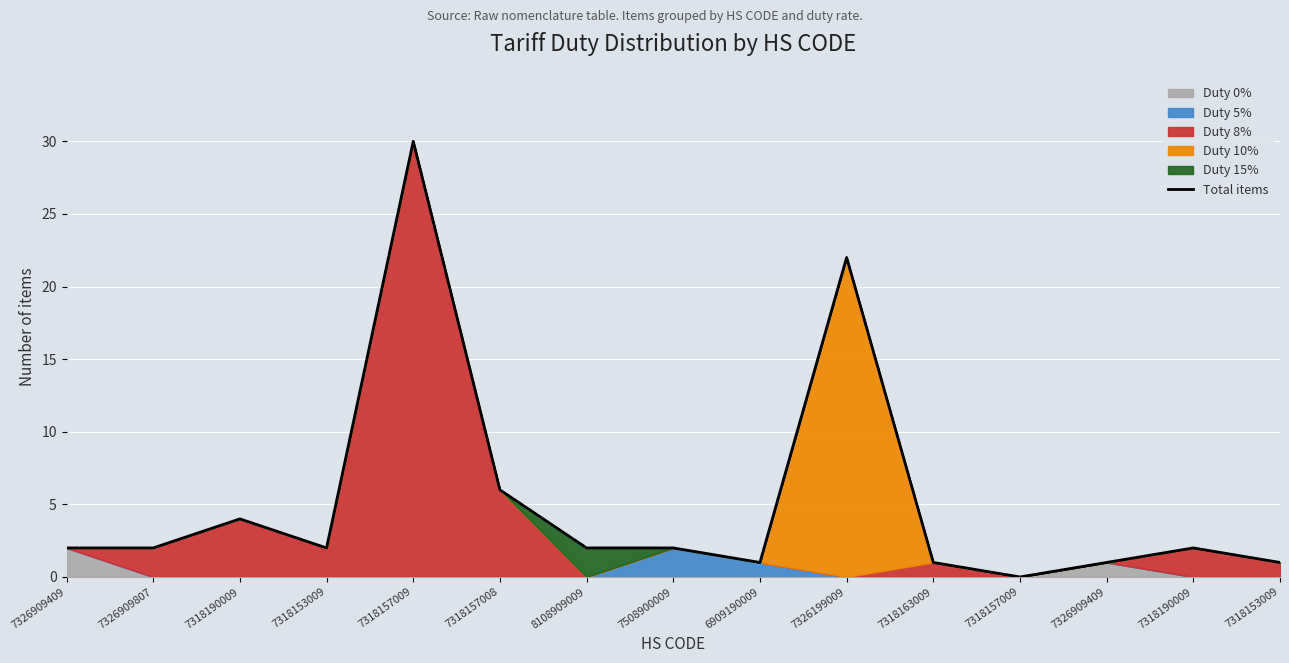

Where does the data first go above 2?

7318190009